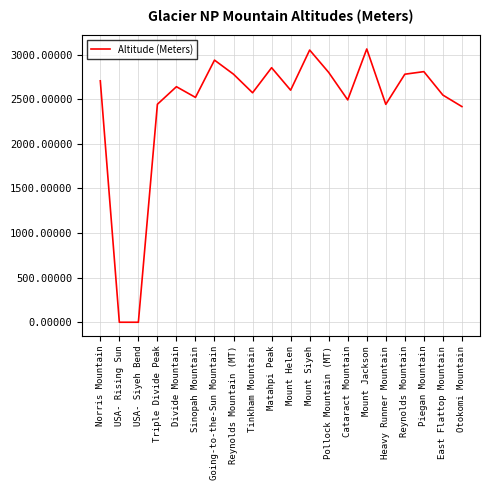

Approximately how many times larger is the value at Mount Siyeh compared to Divide Mountain?

1.2